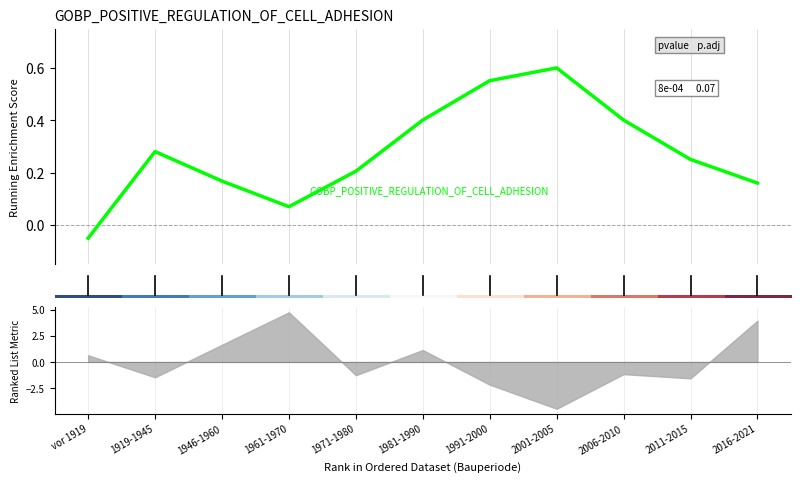

What is the sum of the GOBP_POSITIVE_REGULATION_OF_CELL_ADHESION values at 1981-1990 and 1919-1945?

0.7